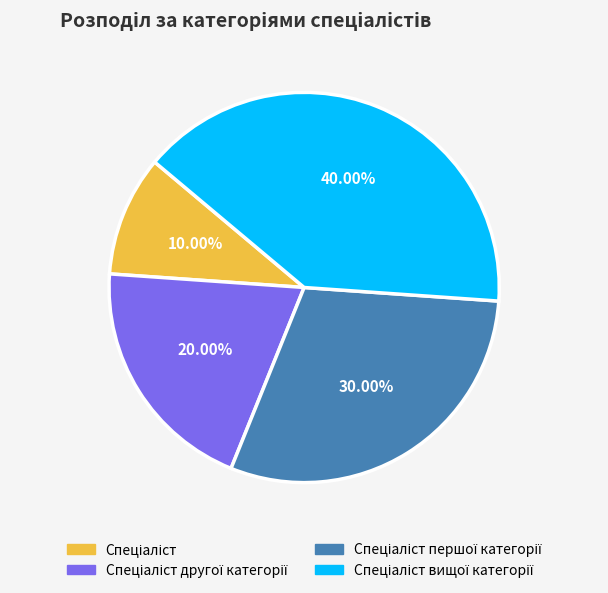

Is there a majority slice in this chart?

No